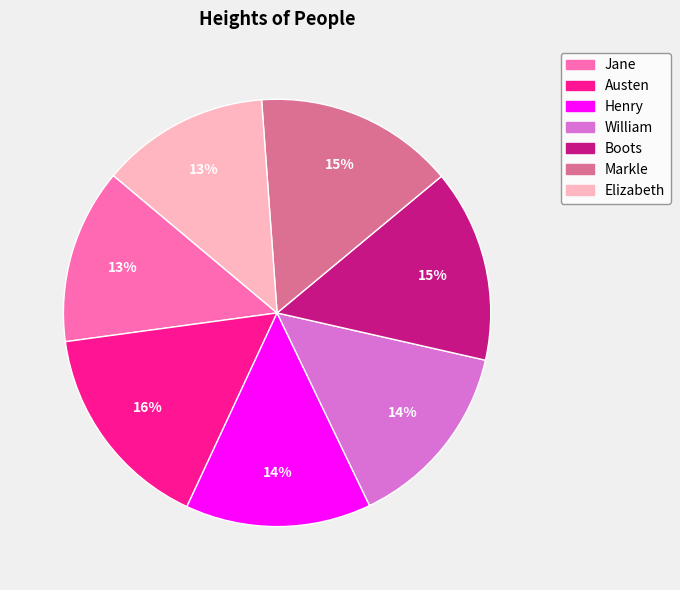

How many segments does this pie chart have?

7